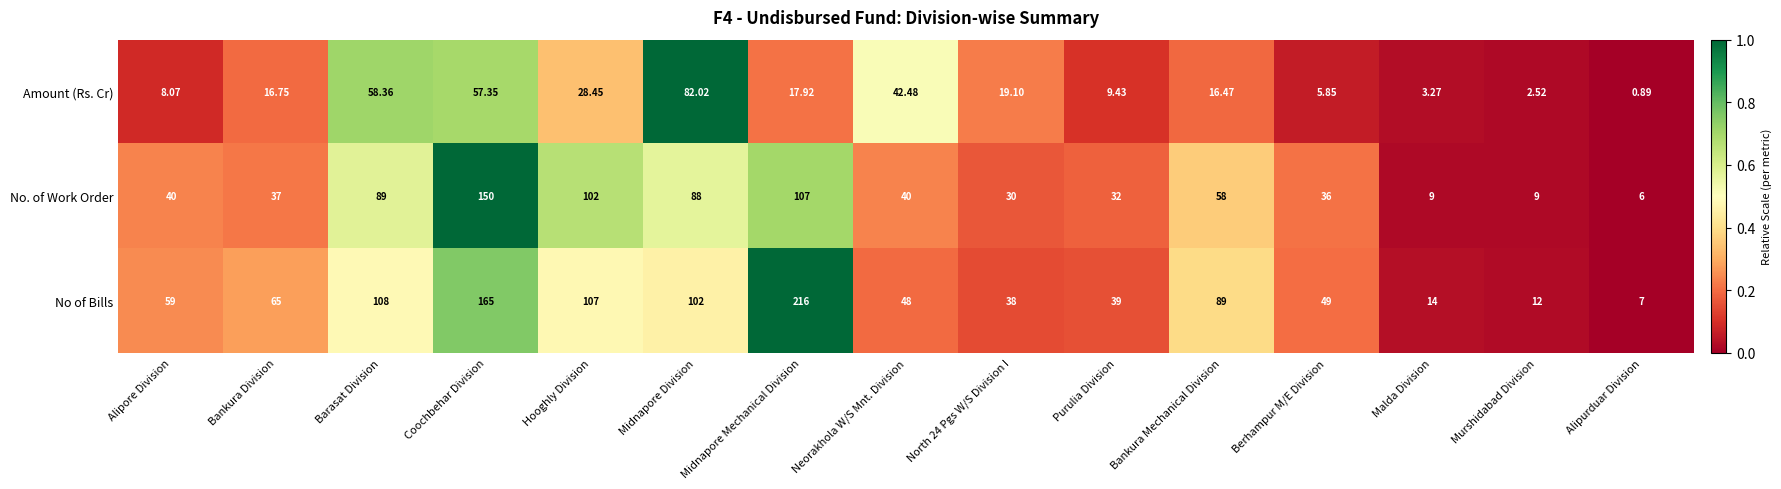

At which category does the chart reach its minimum across all series?

Alipurduar Division